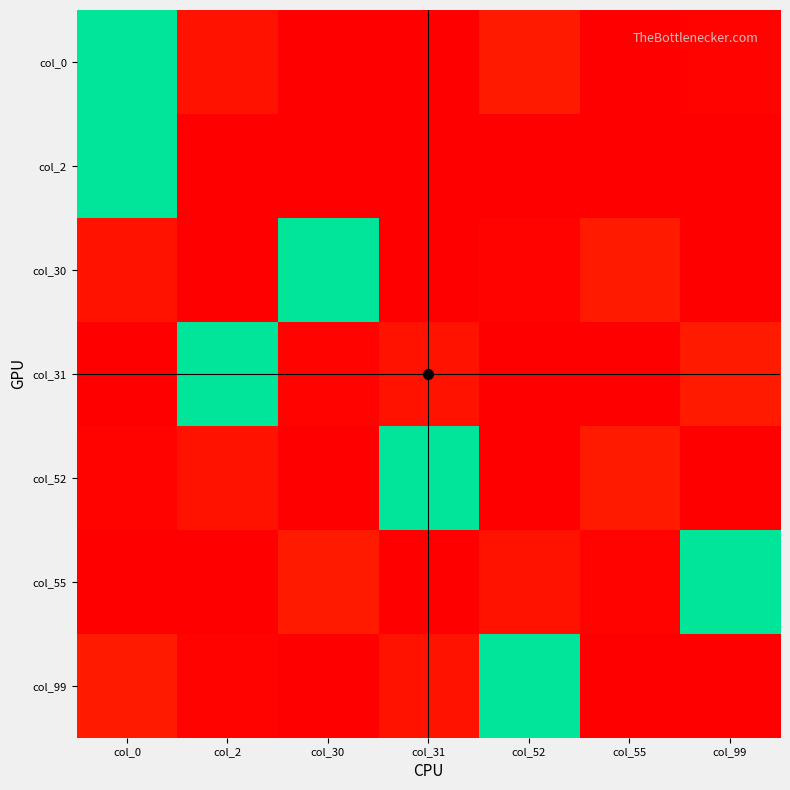

At which category is the sum across all series the highest?

col_0